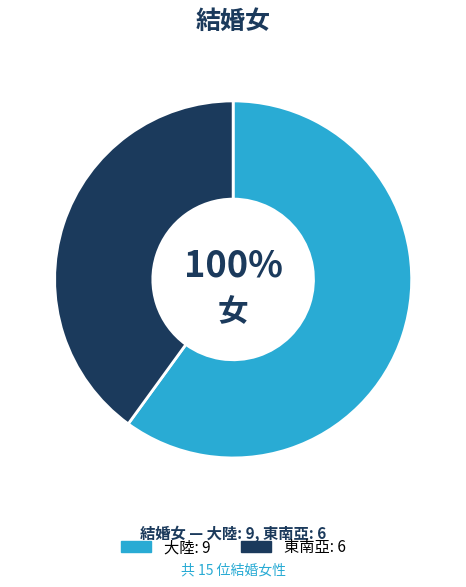

How many slices are in this pie chart?

2